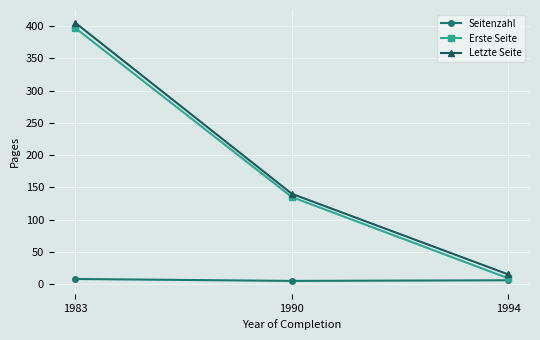

List the series in order of their peak value, highest first.

Letzte Seite, Erste Seite, Seitenzahl